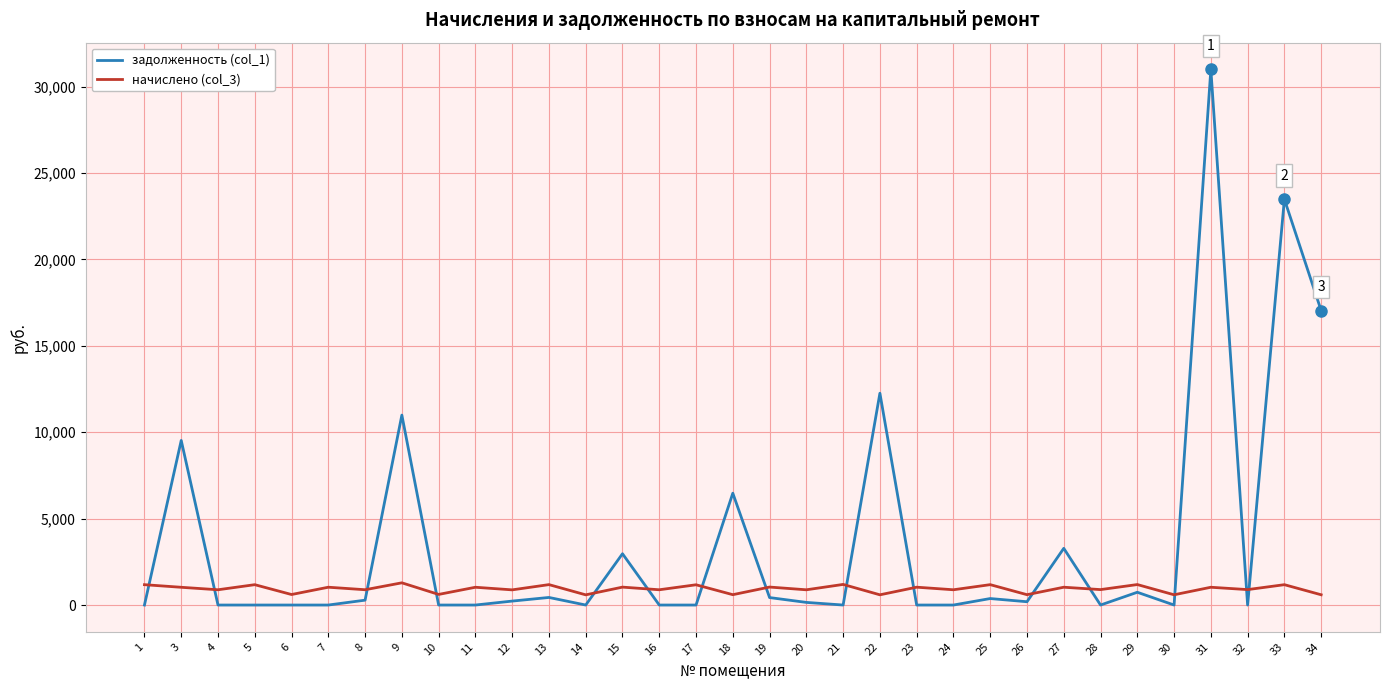

Which series has the largest range (max minus min)?

задолженность (col_1)